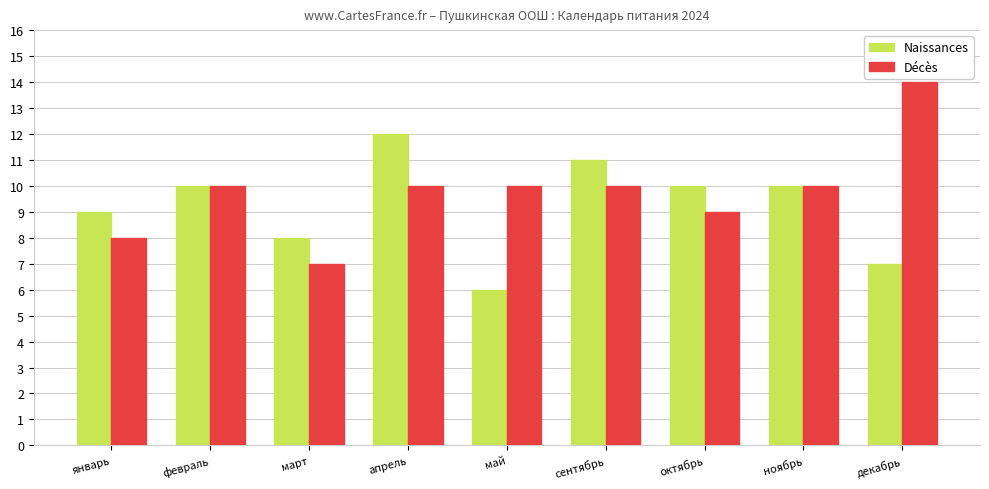

Between май and сентябрь, which series saw the biggest shift?

Naissances